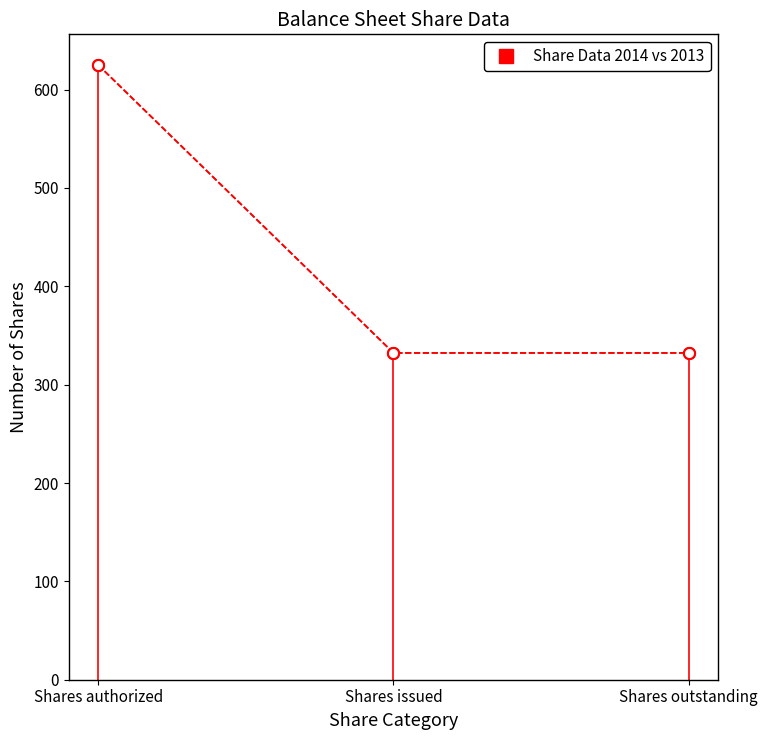

Does the chart have visible grid lines?

No